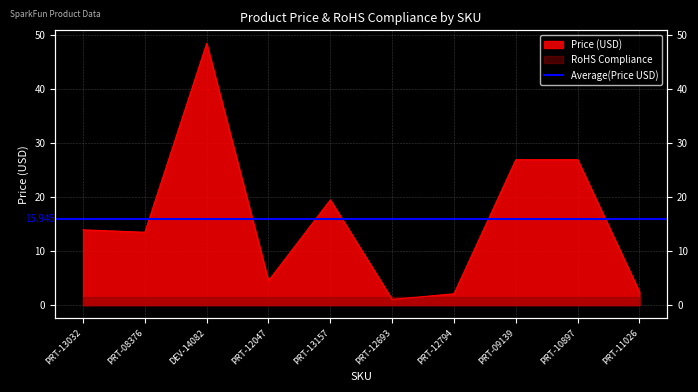

Does the chart have visible grid lines?

Yes